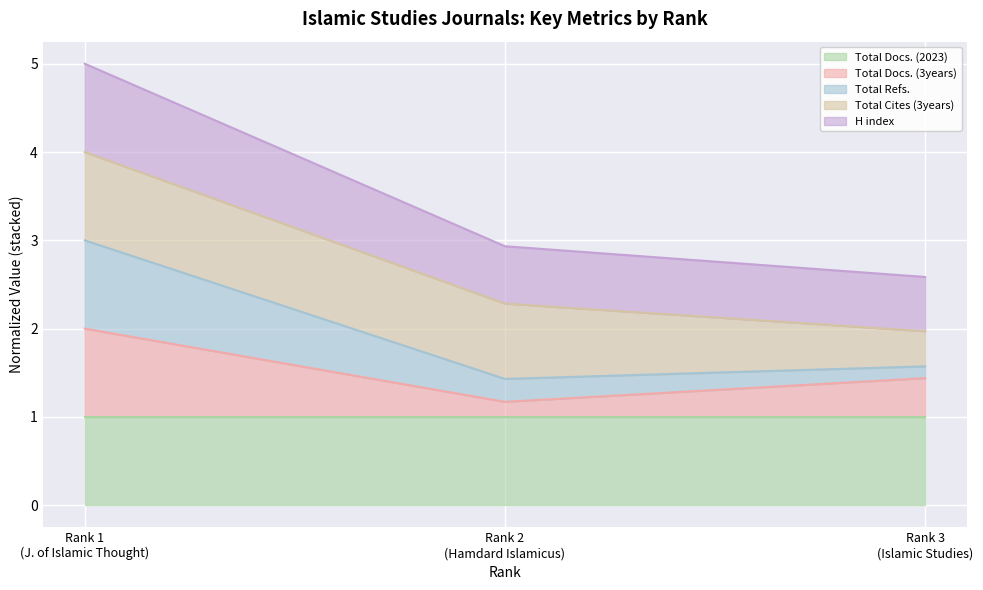

What is the lowest value of the Total Docs. (2023) series?

1.0